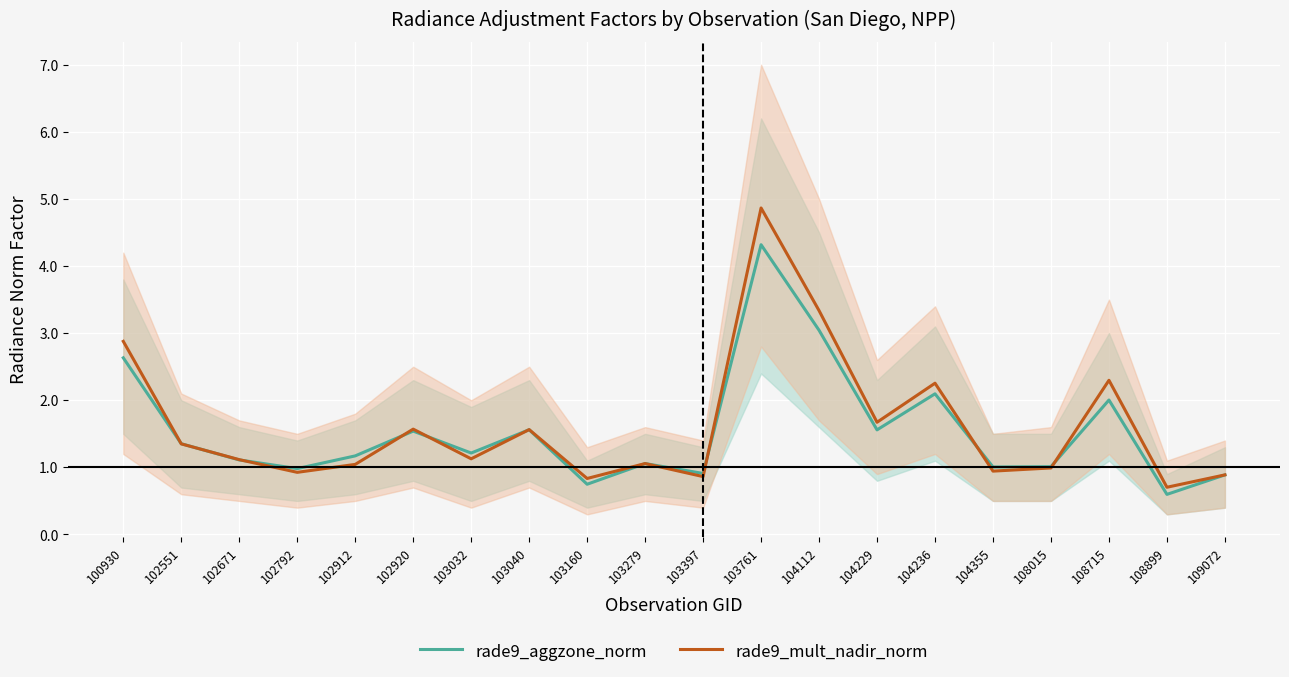

Reading left to right, list all the values displayed in this chart.

rade9_aggzone_norm: 2.6	1.4	1.1	1.0	1.2	1.5	1.2	1.6	0.7	1.1	0.9	4.3	3.0	1.6	2.1	1.0	1.0	2.0	0.6	0.9
rade9_mult_nadir_norm: 2.9	1.4	1.1	0.9	1.0	1.6	1.1	1.6	0.8	1.1	0.9	4.9	3.3	1.7	2.3	0.9	1.0	2.3	0.7	0.9